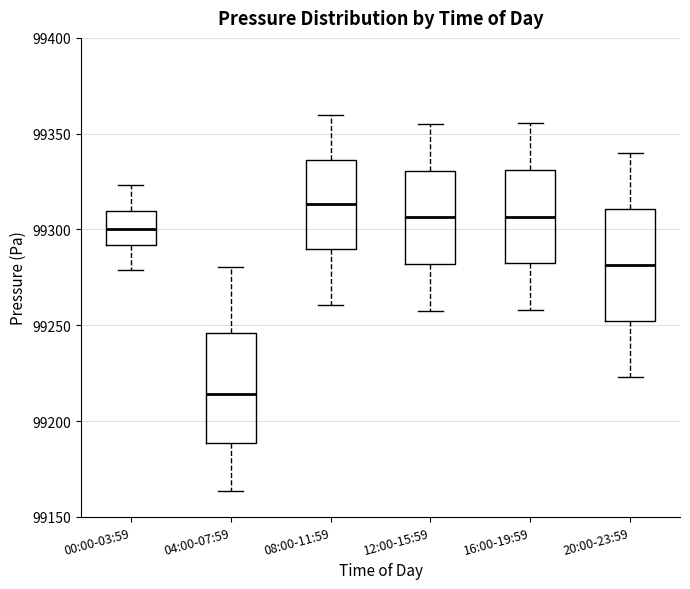

Reading left to right, read every box against the y-axis: the position of its median line, the range the box covers, and the ends of its whiskers. The values are not printed on the chart, so give them approximately, as read against the axis.

00:00-03:59: median 99300, box 99290 to 99310, whiskers 99280 to 99325
04:00-07:59: median 99215, box 99190 to 99245, whiskers 99165 to 99280
08:00-11:59: median 99315, box 99290 to 99335, whiskers 99260 to 99360
12:00-15:59: median 99305, box 99280 to 99330, whiskers 99260 to 99355
16:00-19:59: median 99305, box 99280 to 99330, whiskers 99260 to 99355
20:00-23:59: median 99280, box 99250 to 99310, whiskers 99225 to 99340